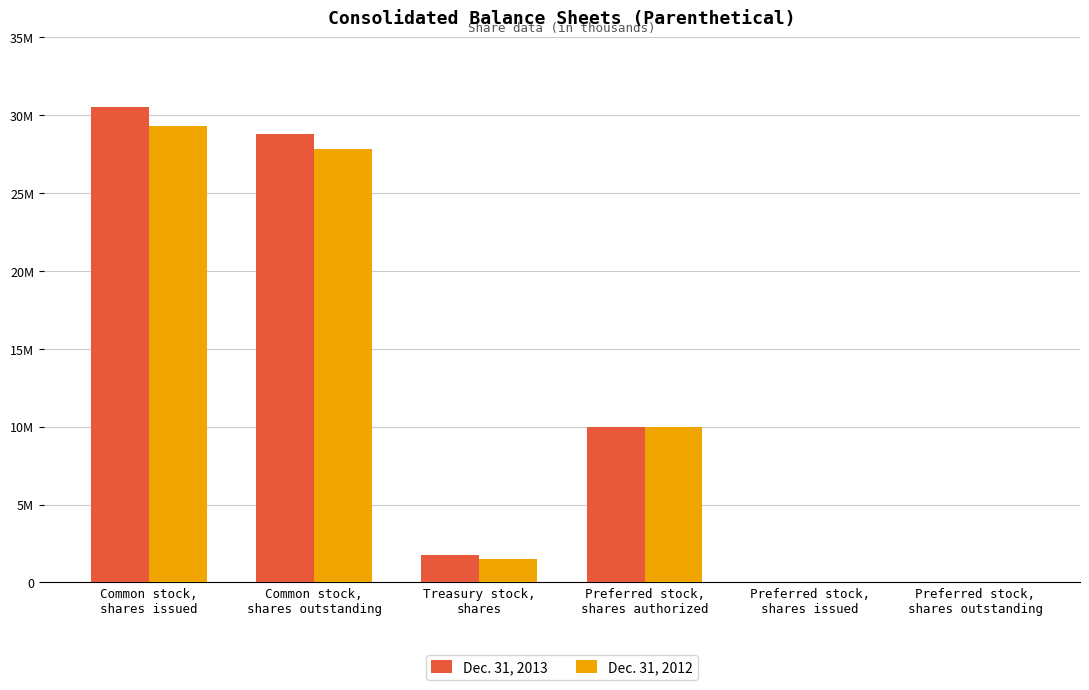

What are all the series names shown in the legend?

Dec. 31, 2013, Dec. 31, 2012